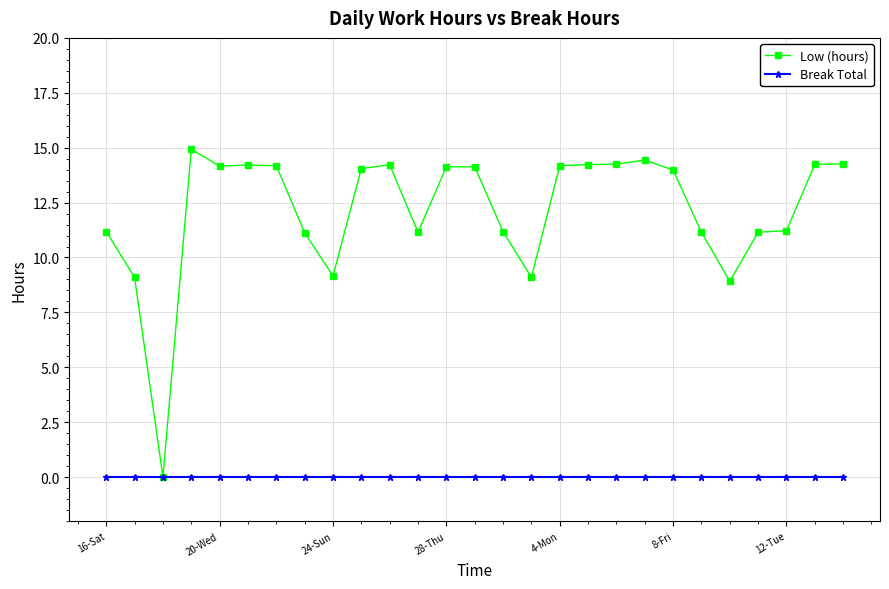

Which series has the largest range (max minus min)?

Low (hours)